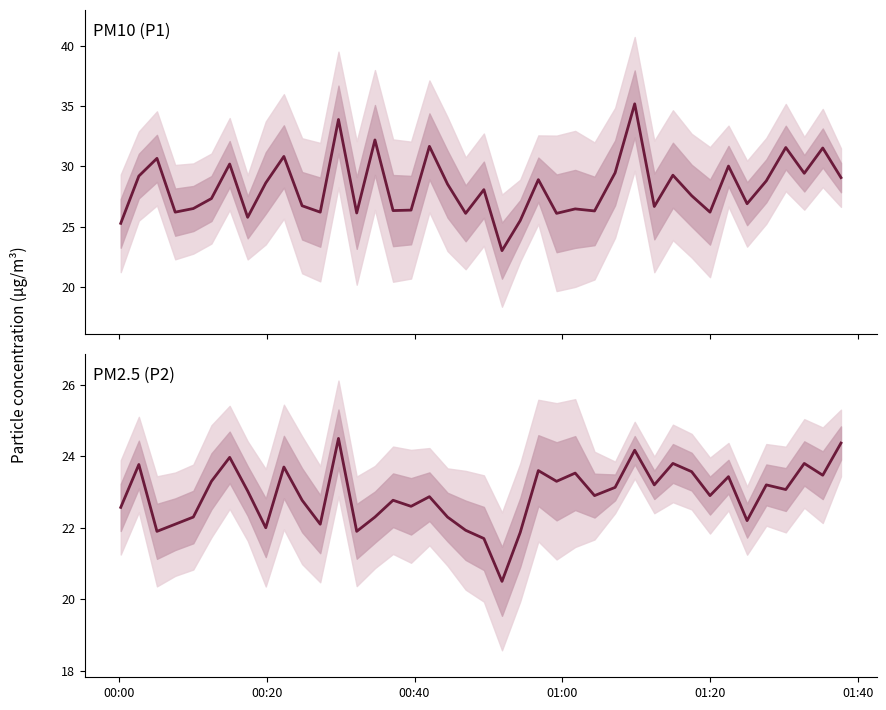

What is the maximum value for PM10 (P1)?

35.2